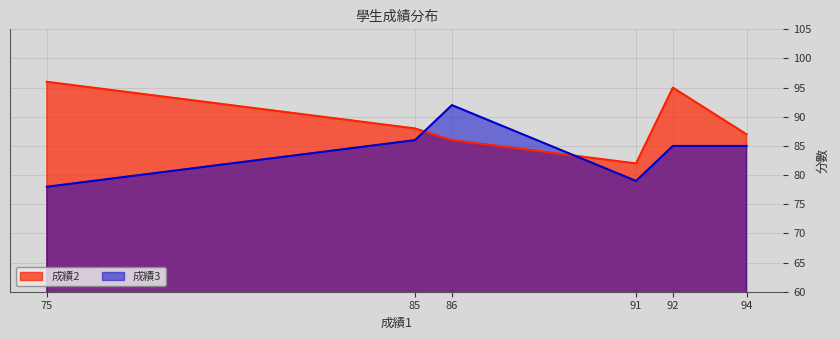

What is the sum of all 成績2 values?

534